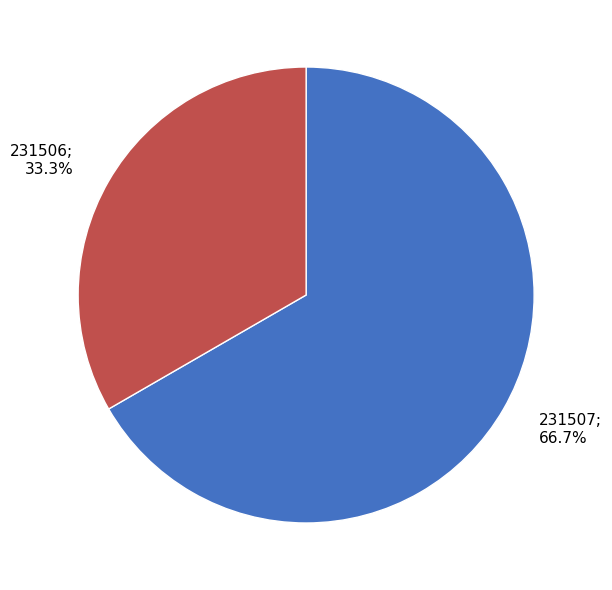

Is there a majority slice in this chart?

Yes